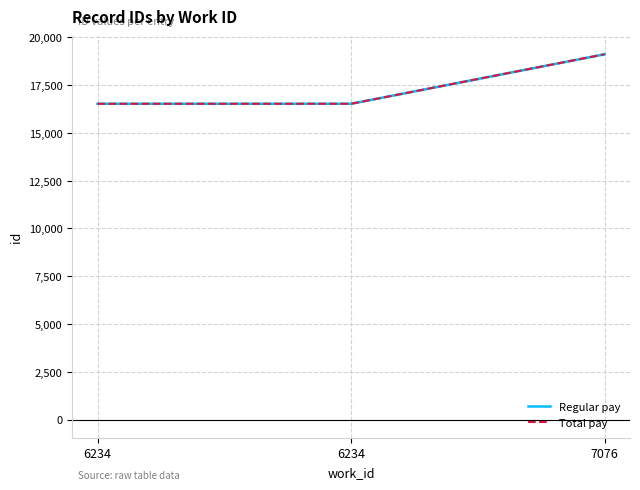

Which series has the largest range (max minus min)?

Regular pay